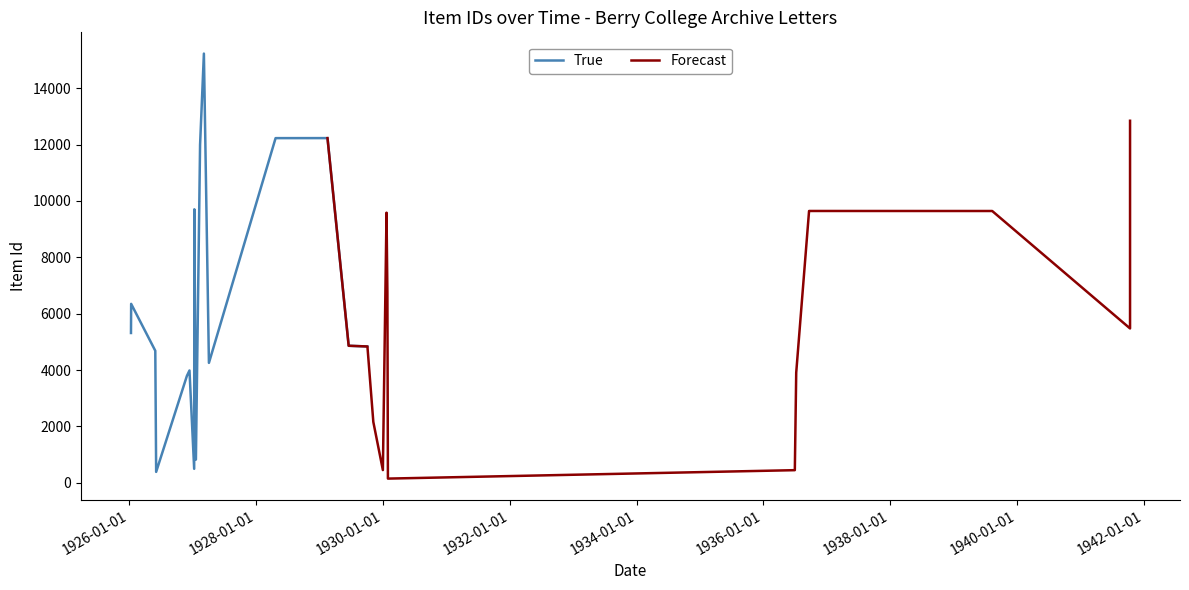

What is the smallest value displayed?

151